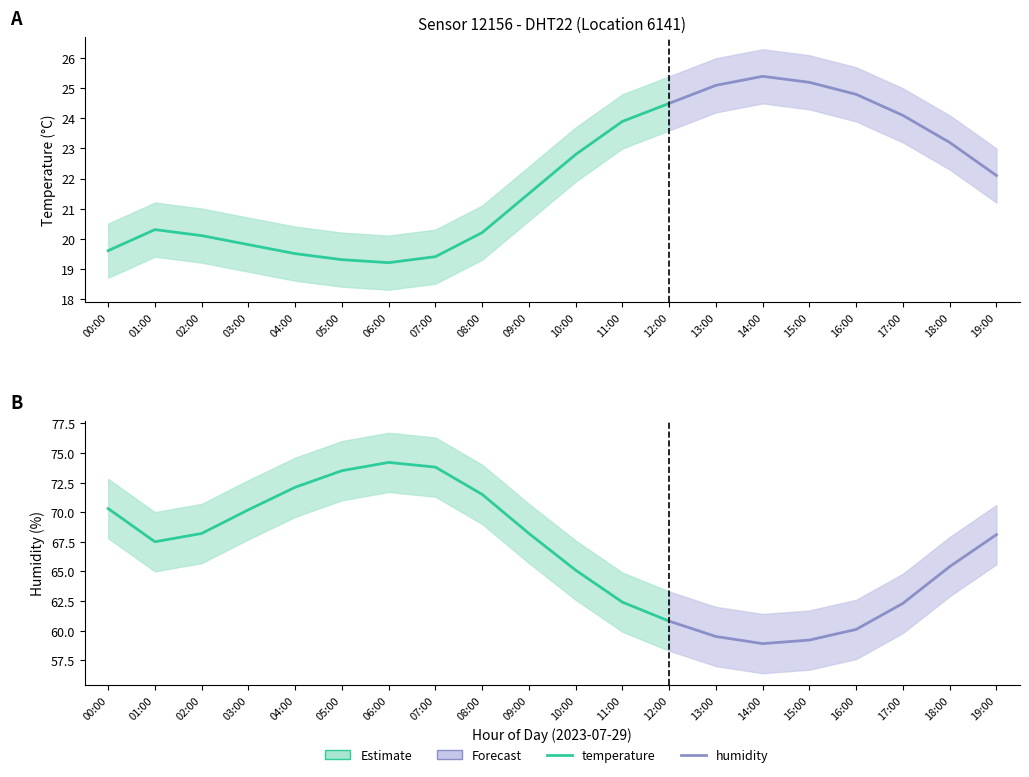

Reading right to left, what are all the values shown in this chart?

temperature: 22.1	23.2	24.1	24.8	25.2	25.4	25.1	24.5	23.9	22.8	21.5	20.2	19.4	19.2	19.3	19.5	19.8	20.1	20.3	19.6
temperature_upper: 23.0	24.1	25.0	25.7	26.1	26.3	26.0	25.4	24.8	23.7	22.4	21.1	20.3	20.1	20.2	20.4	20.7	21.0	21.2	20.5
temperature_lower: 21.2	22.3	23.2	23.9	24.3	24.5	24.2	23.6	23.0	21.9	20.6	19.3	18.5	18.3	18.4	18.6	18.9	19.2	19.4	18.7
humidity: 68.1	65.4	62.3	60.1	59.2	58.9	59.5	60.8	62.4	65.1	68.2	71.5	73.8	74.2	73.5	72.1	70.2	68.2	67.5	70.3
humidity_upper: 70.6	67.9	64.8	62.6	61.7	61.4	62.0	63.3	64.9	67.6	70.7	74.0	76.3	76.7	76.0	74.6	72.7	70.7	70.0	72.8
humidity_lower: 65.6	62.9	59.8	57.6	56.7	56.4	57.0	58.3	59.9	62.6	65.7	69.0	71.3	71.7	71.0	69.6	67.7	65.7	65.0	67.8